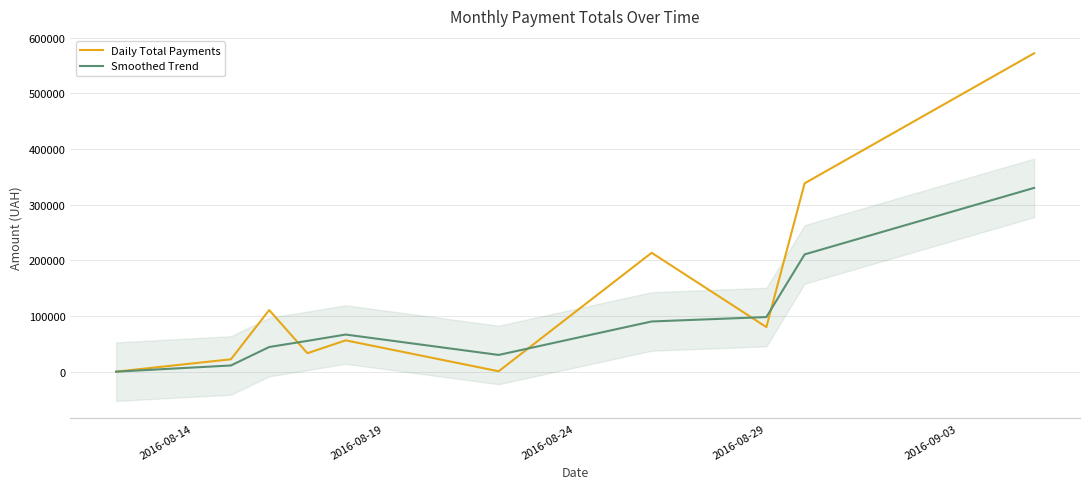

List the series in order of their peak value, highest first.

Daily Total Payments, Smoothed Trend